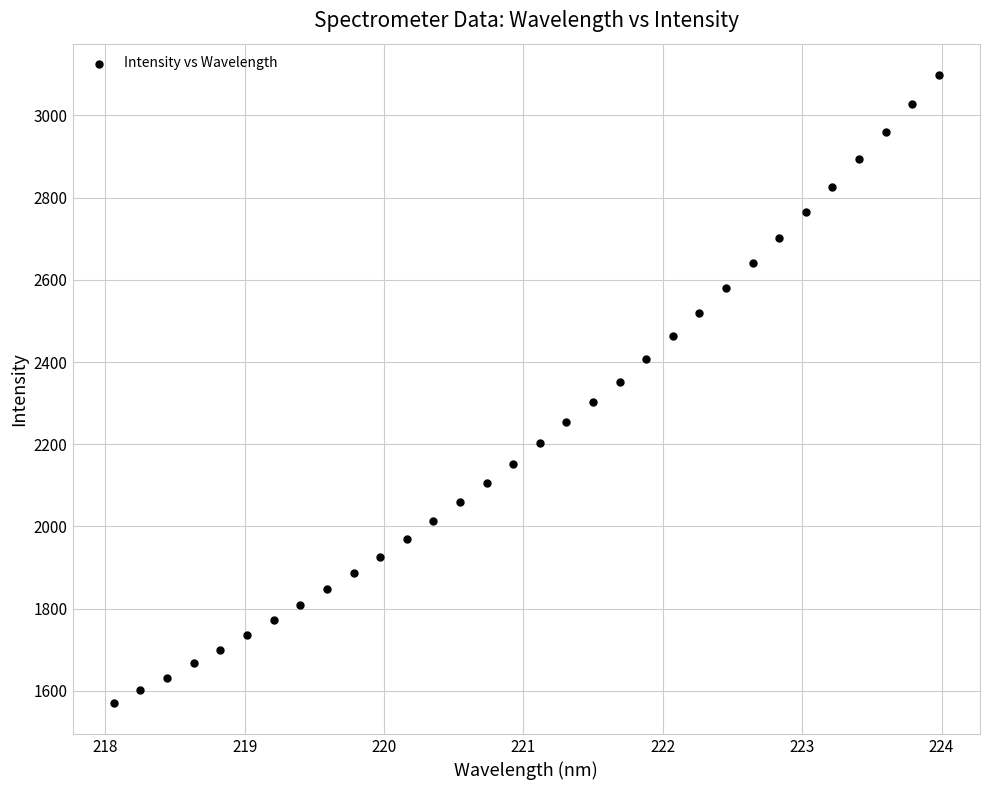

What is the range of X values (max minus min)?

5.9